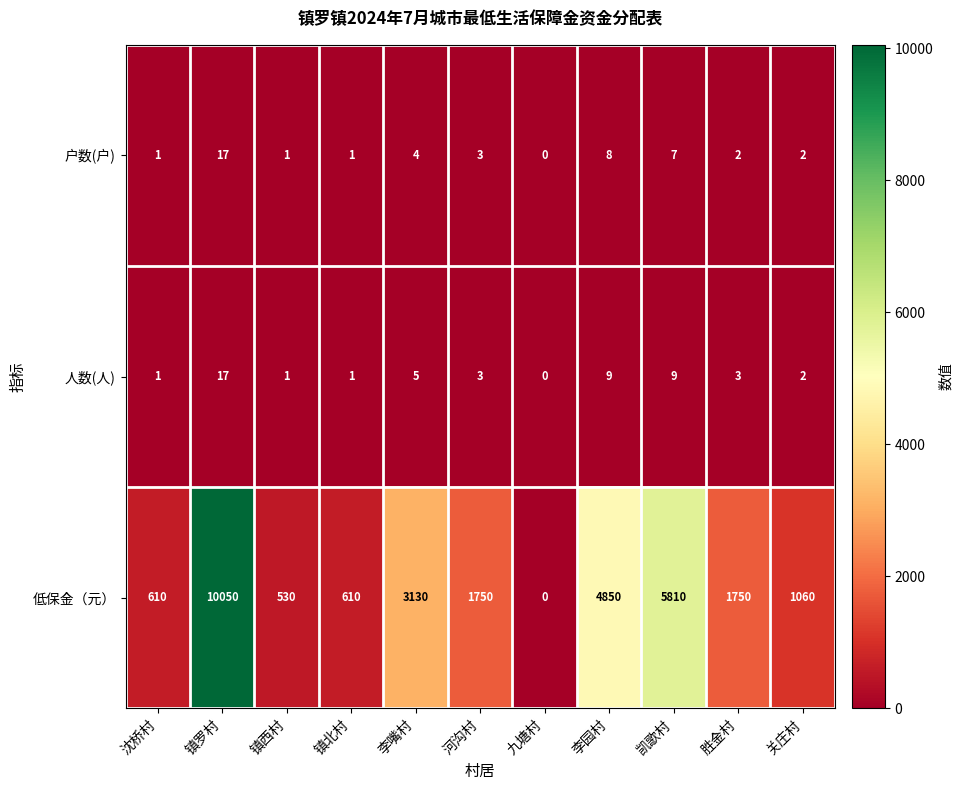

The 人数(人) series shows 3 at 河沟村. True or false?

True